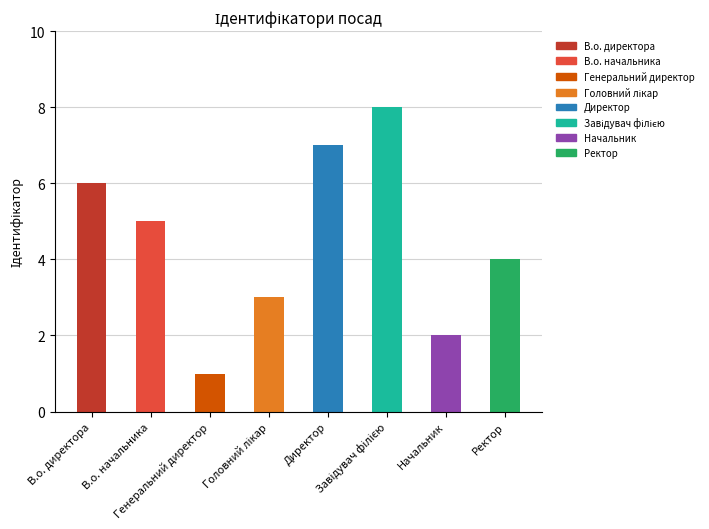

What is the difference between the second highest and minimum values?

6